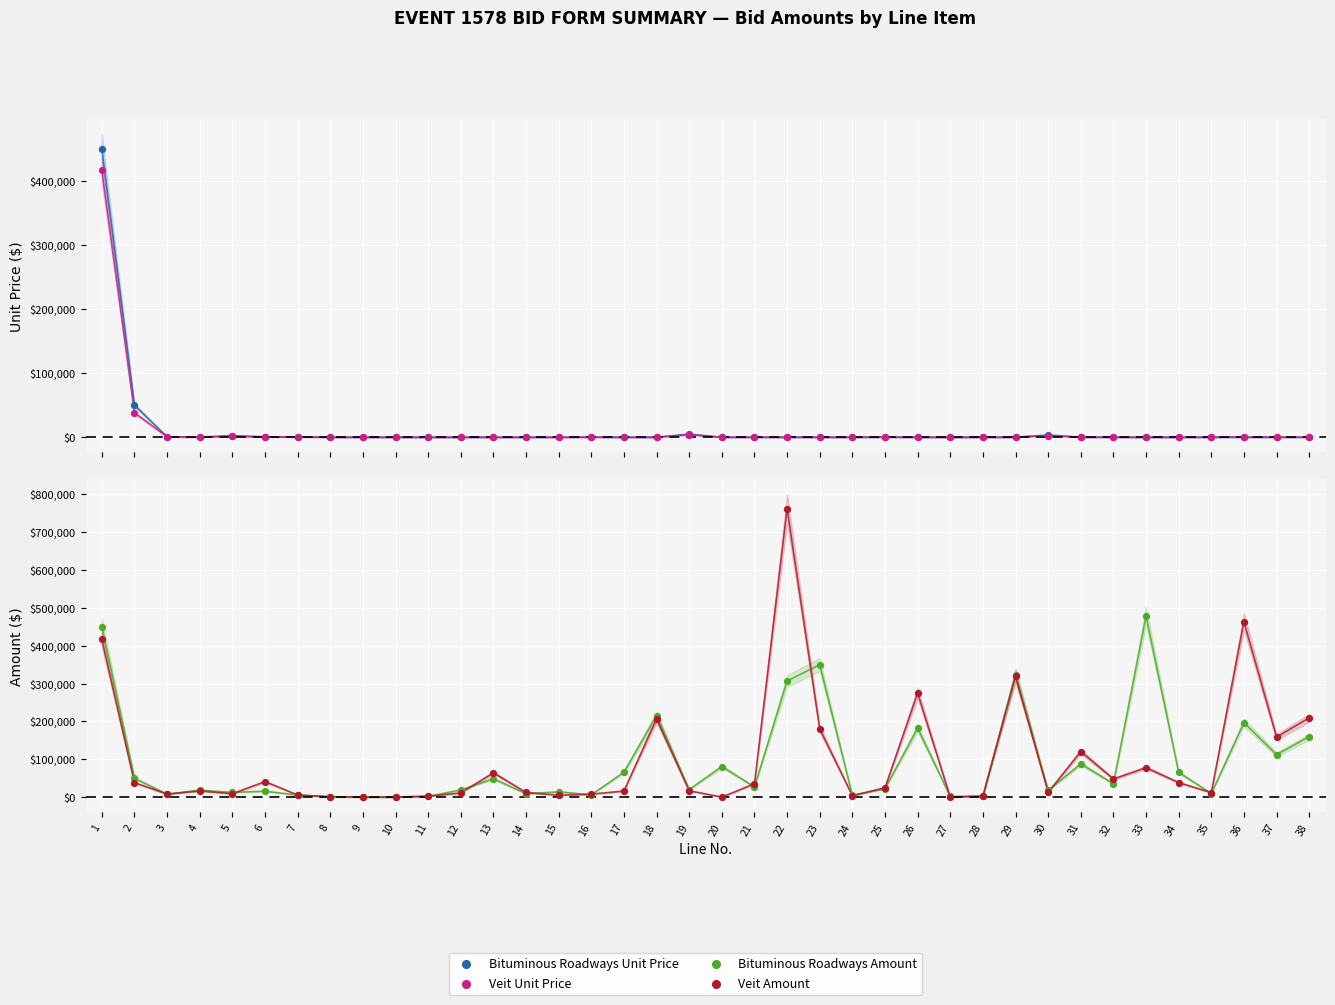

Which series has the largest total across all categories?

Veit Amount